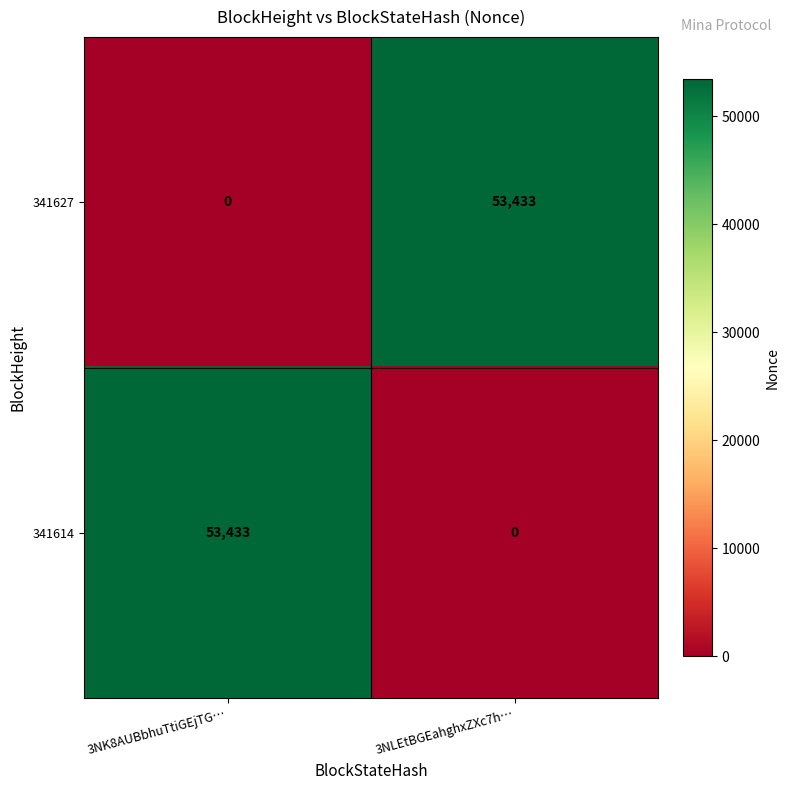

Where is 341614 nearest to the value 26716?

3NLEtBGEahghxZXc7h…